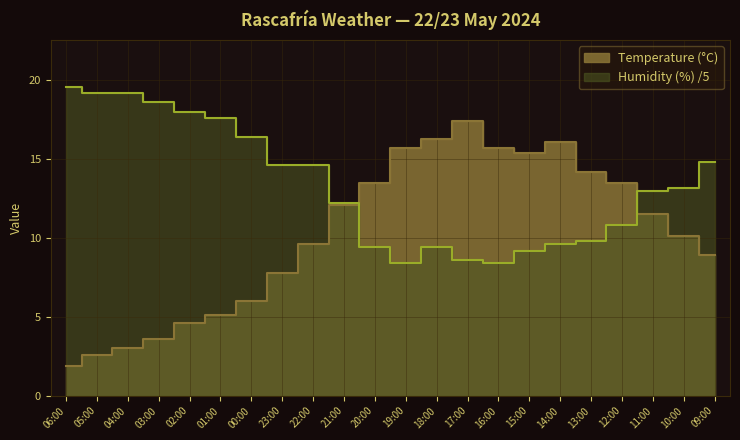

How many times do Humidity (%) and Temperature (°C) cross each other?

2